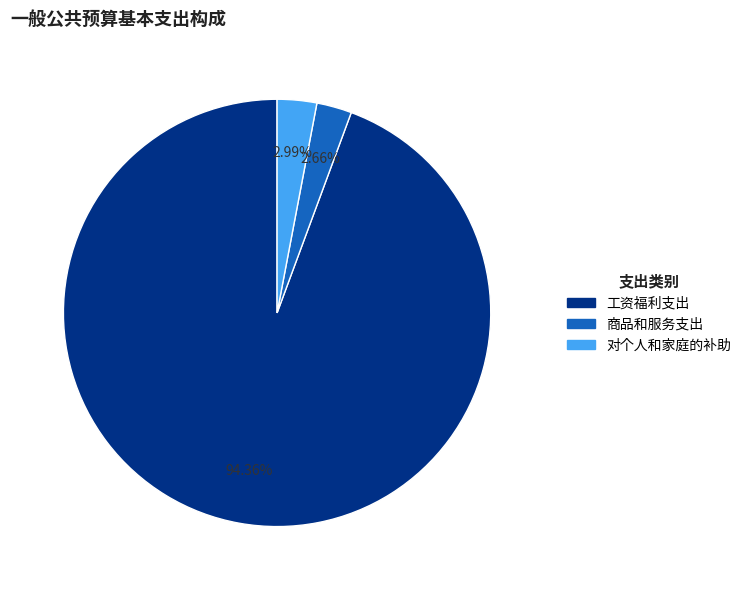

Which slice is the largest?

工资福利支出